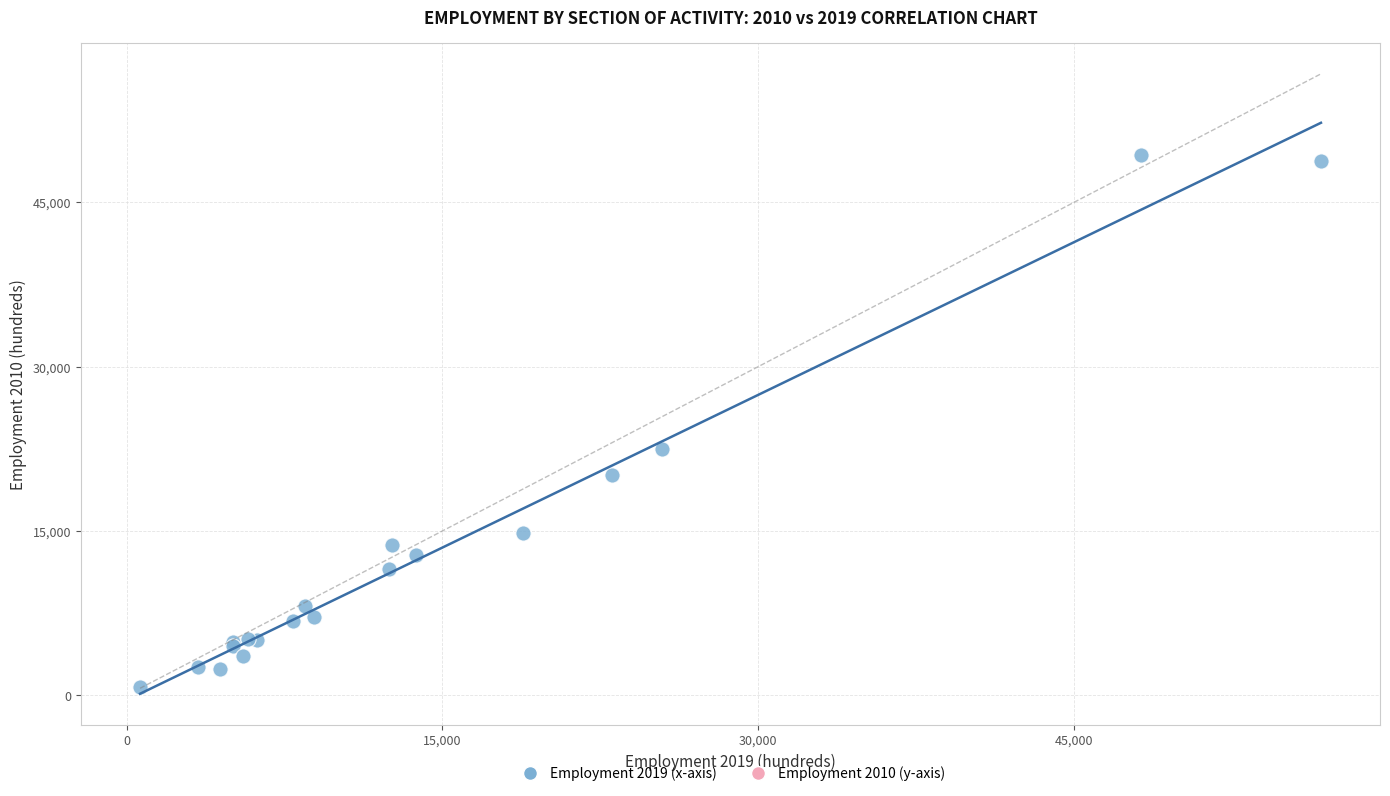

What Y value in the scatter plot is closest to 25050?

22444